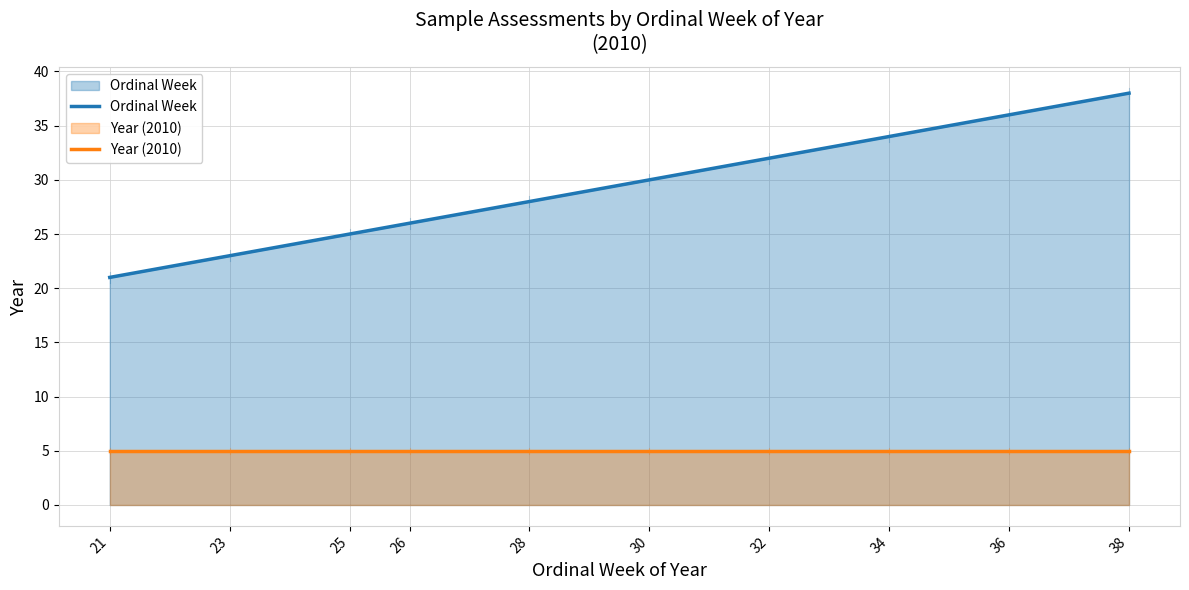

Which category has the highest value across all series?

38